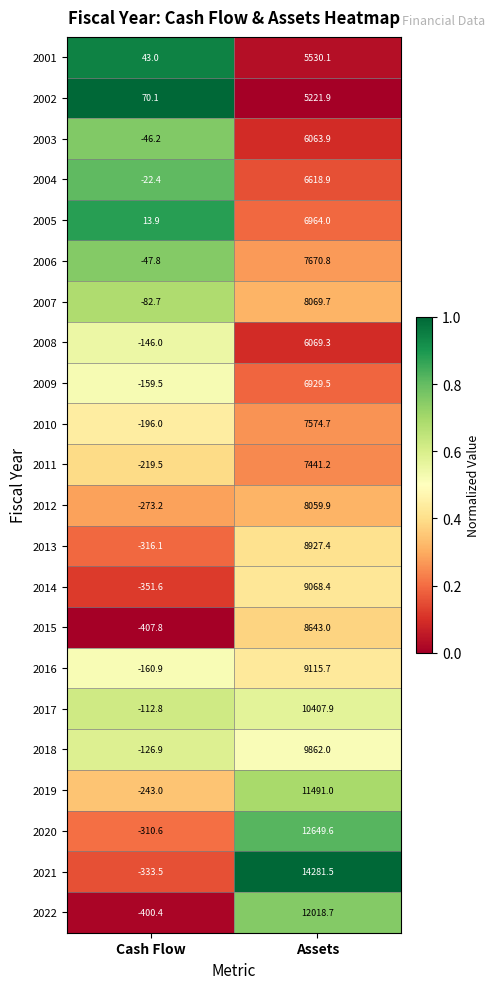

What is the maximum value shown in the chart?

14281.5